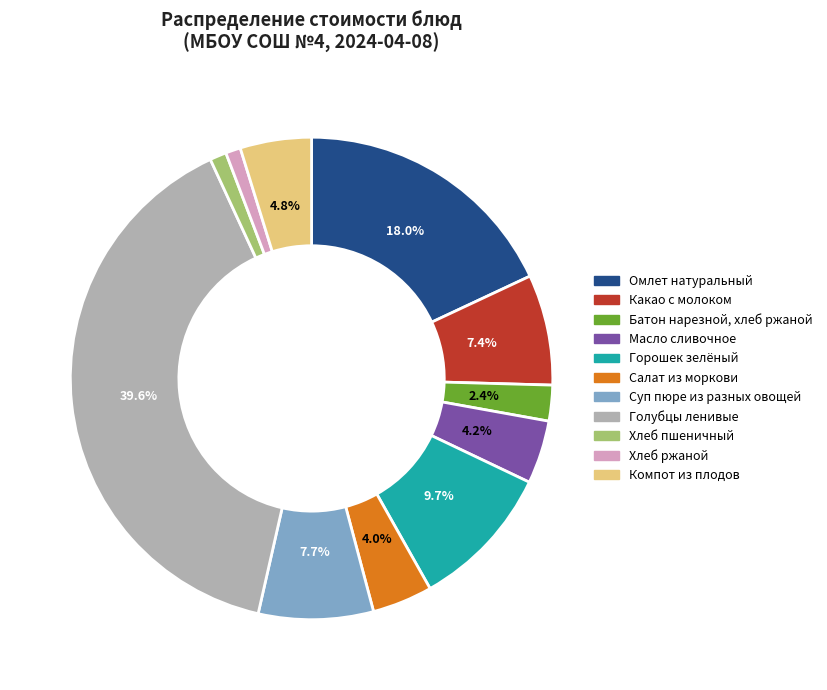

How many segments does this pie chart have?

11